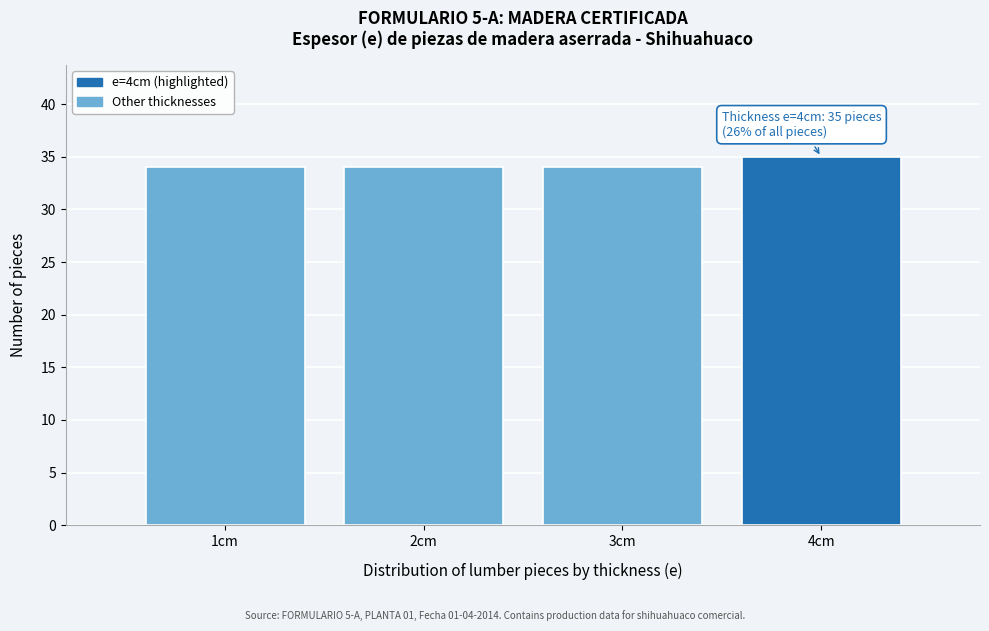

Reading left to right, list all the values displayed in this chart.

34	34	34	35